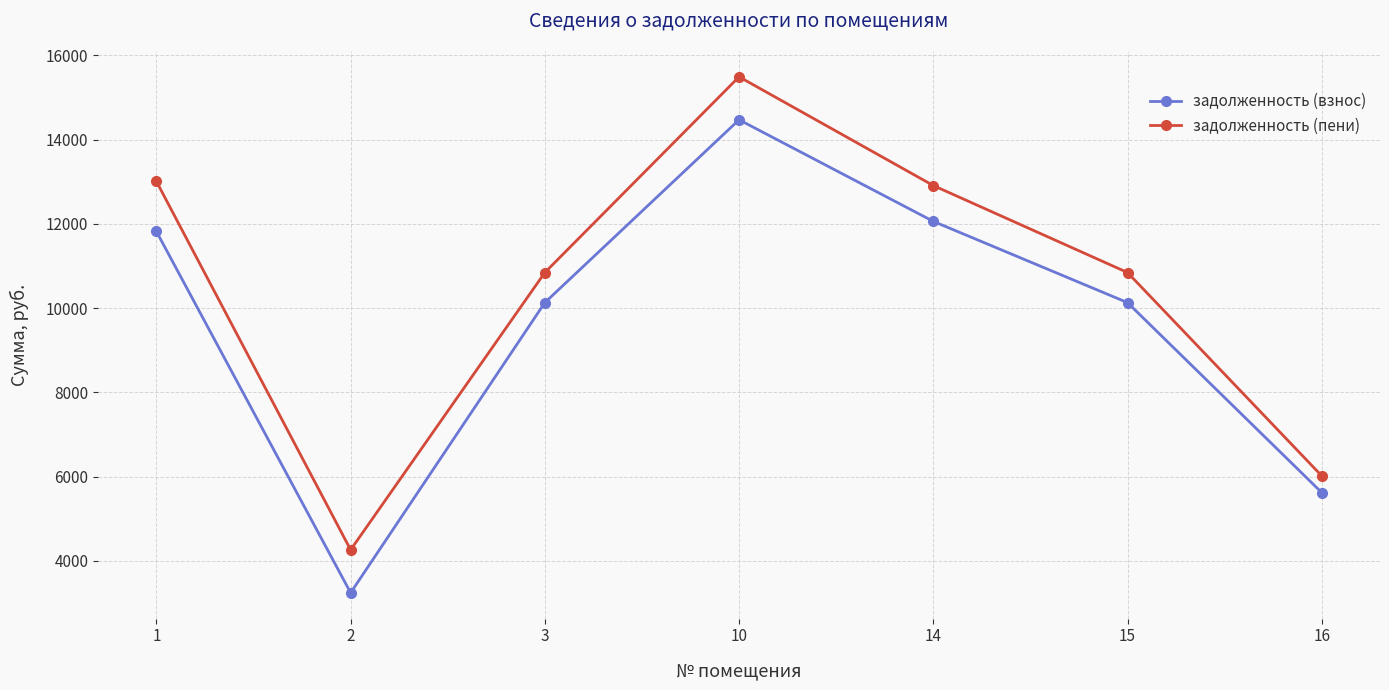

List the series in order of their peak value, highest first.

задолженность (пени), задолженность (взнос)